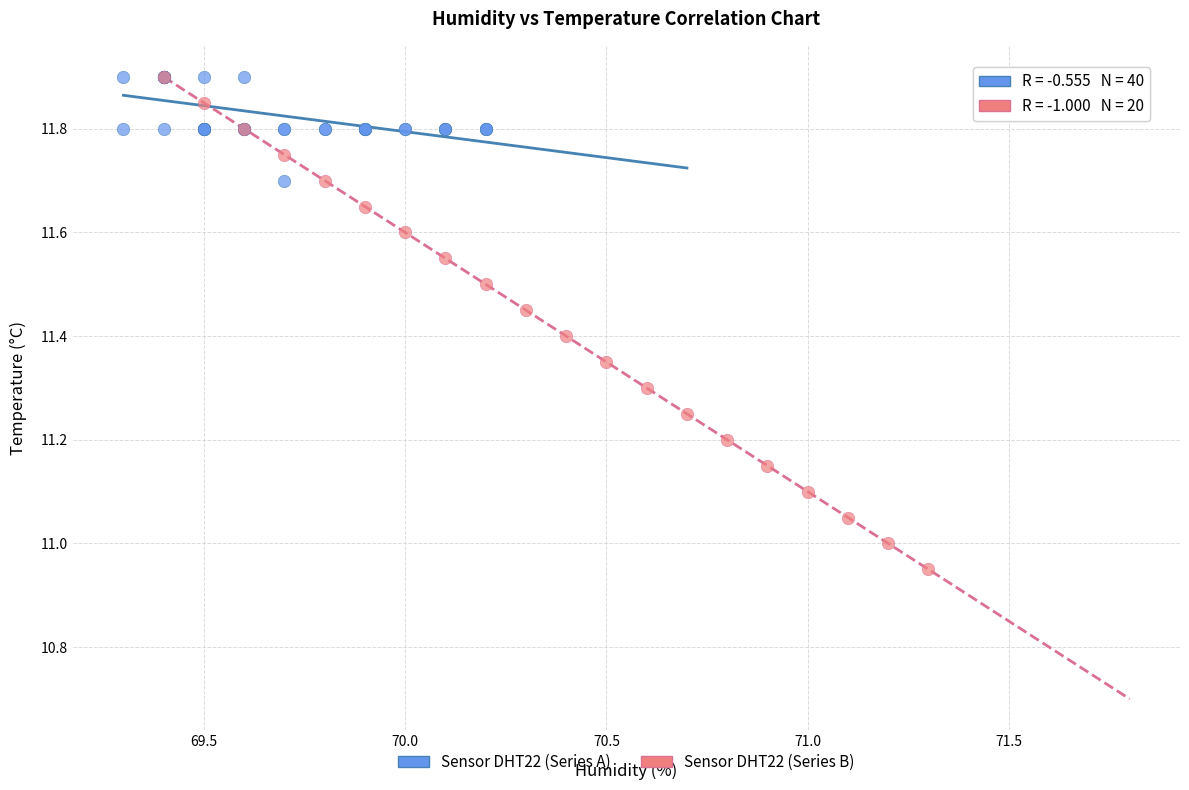

Which series has the widest spread of Y values?

Sensor DHT22 (Series B)